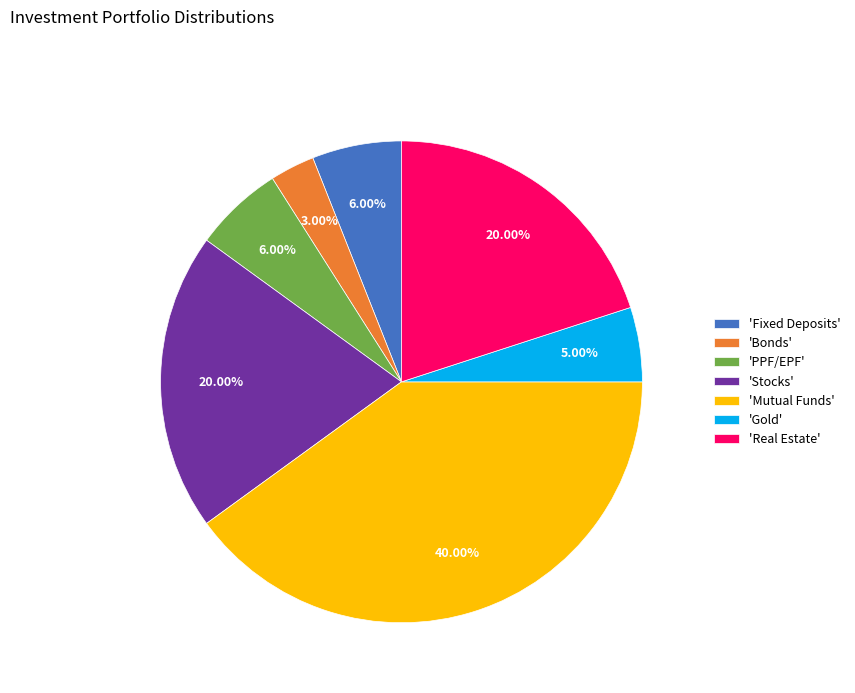

Does 'Real Estate' represent more than half of the total?

No